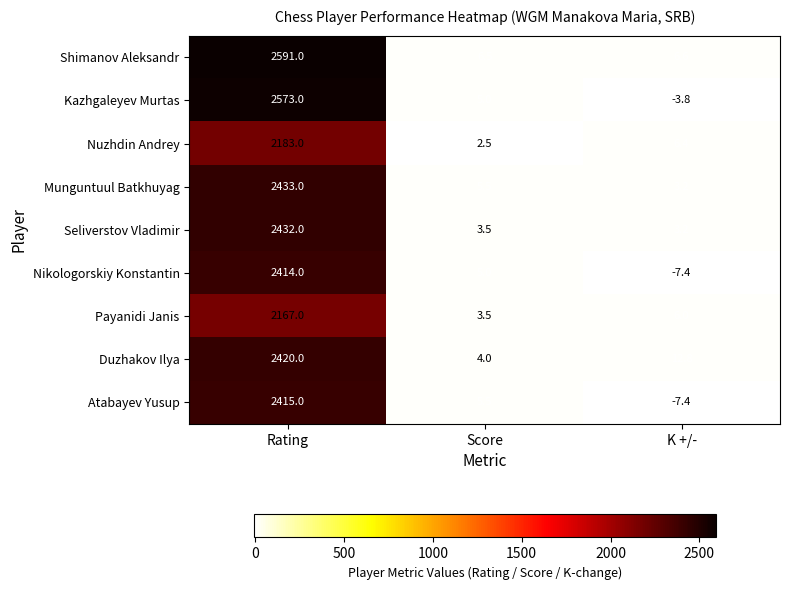

At which label is Munguntuul Batkhuyag closest to 1218?

Score